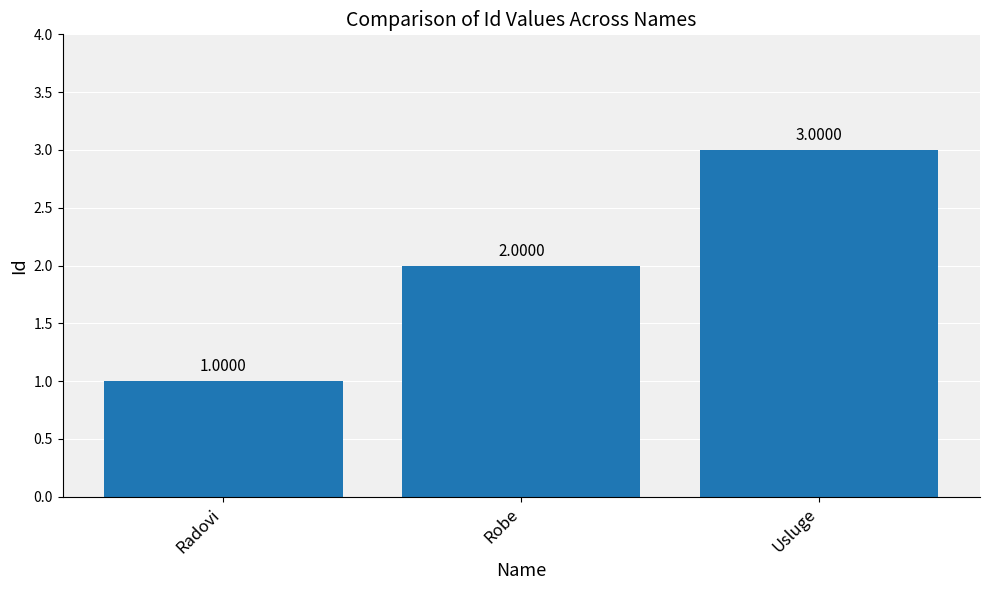

How many bars are there in total?

3